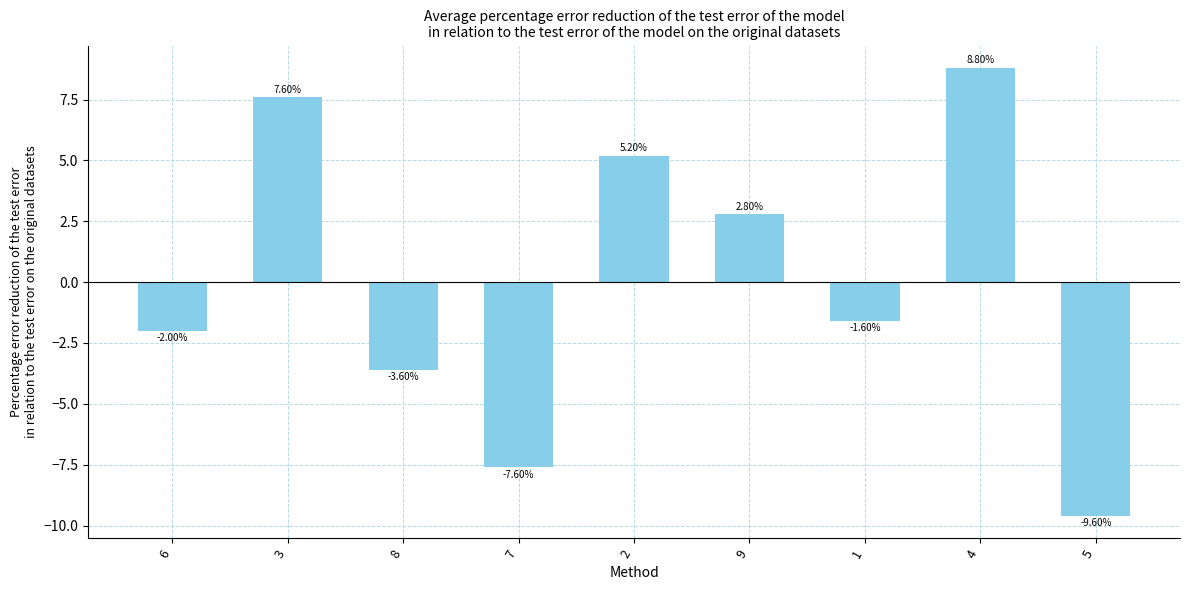

Which label corresponds to the smallest value in the chart?

5